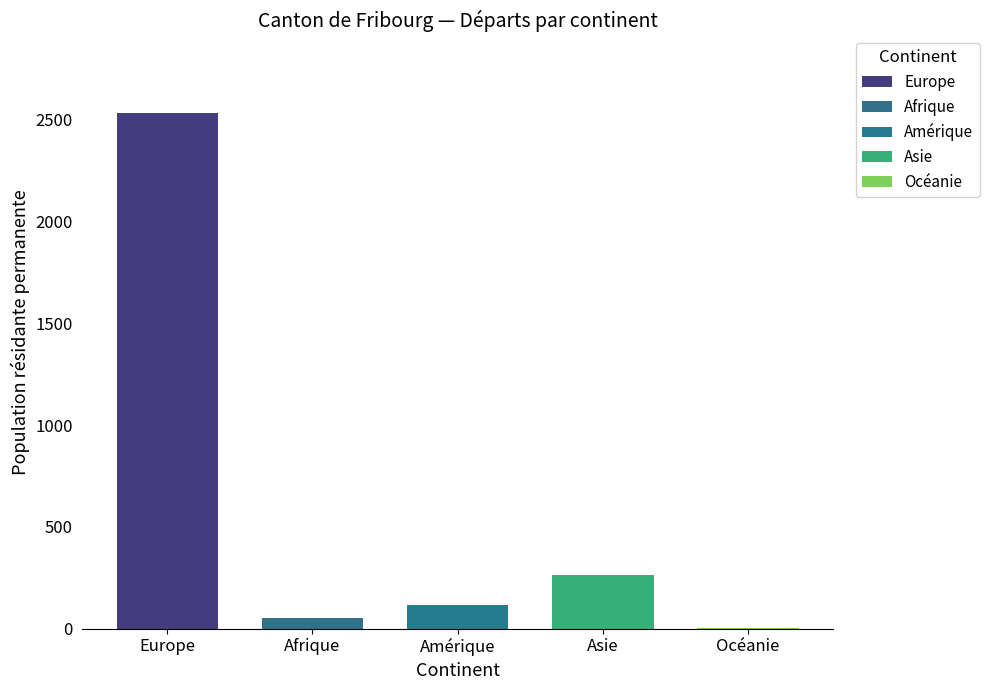

What is the value of the Afrique bar at the 4th from the left?

44